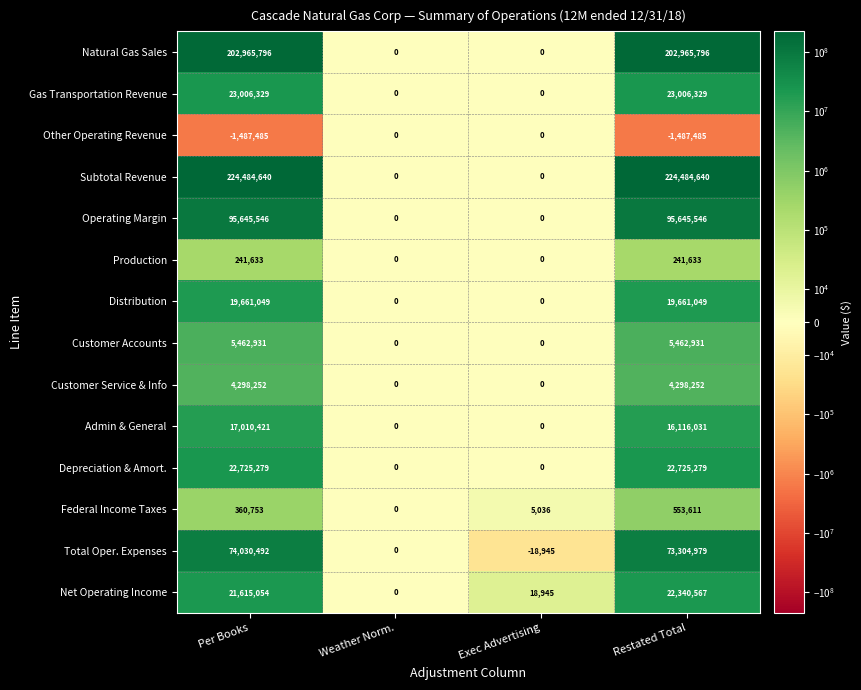

True or false: Gas Transportation Revenue has a value of 23006329 at Per Books.

True